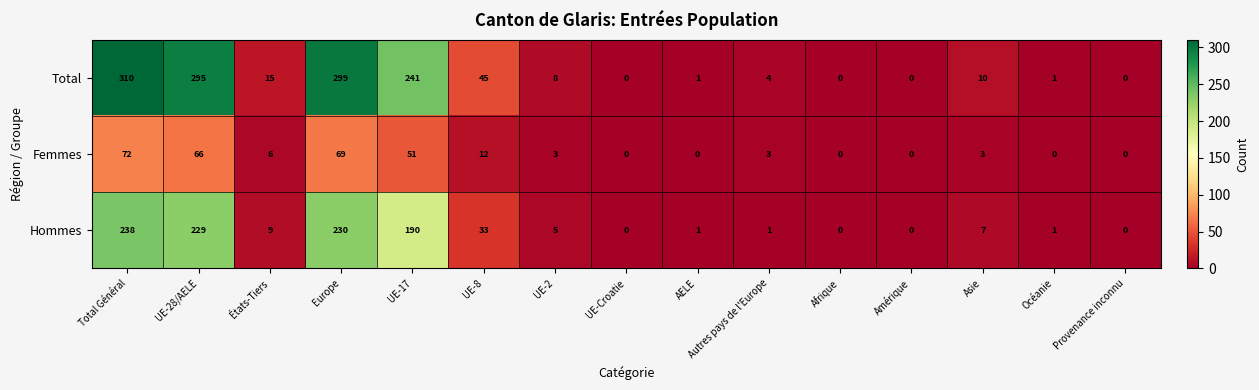

Count the number of data series in this chart.

3